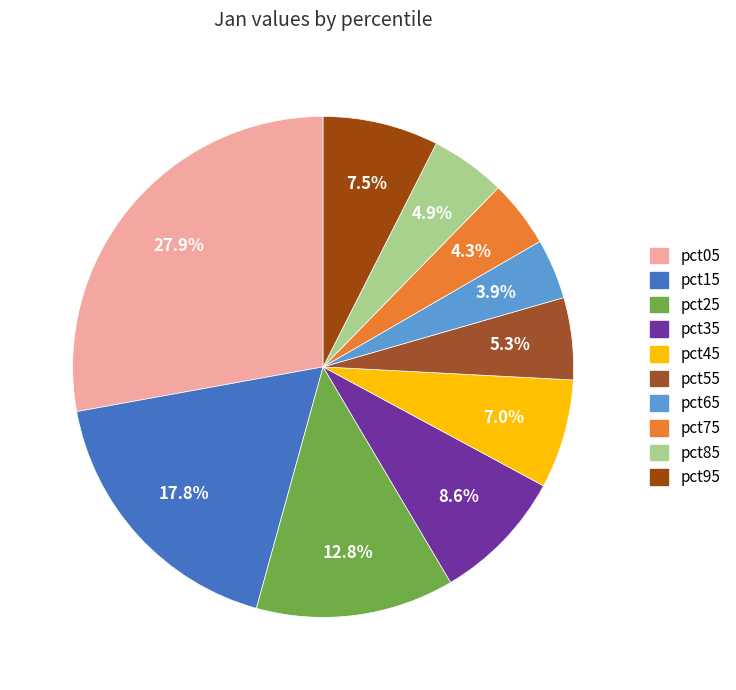

To the nearest percent, what percentage of the pie is pct35?

9%